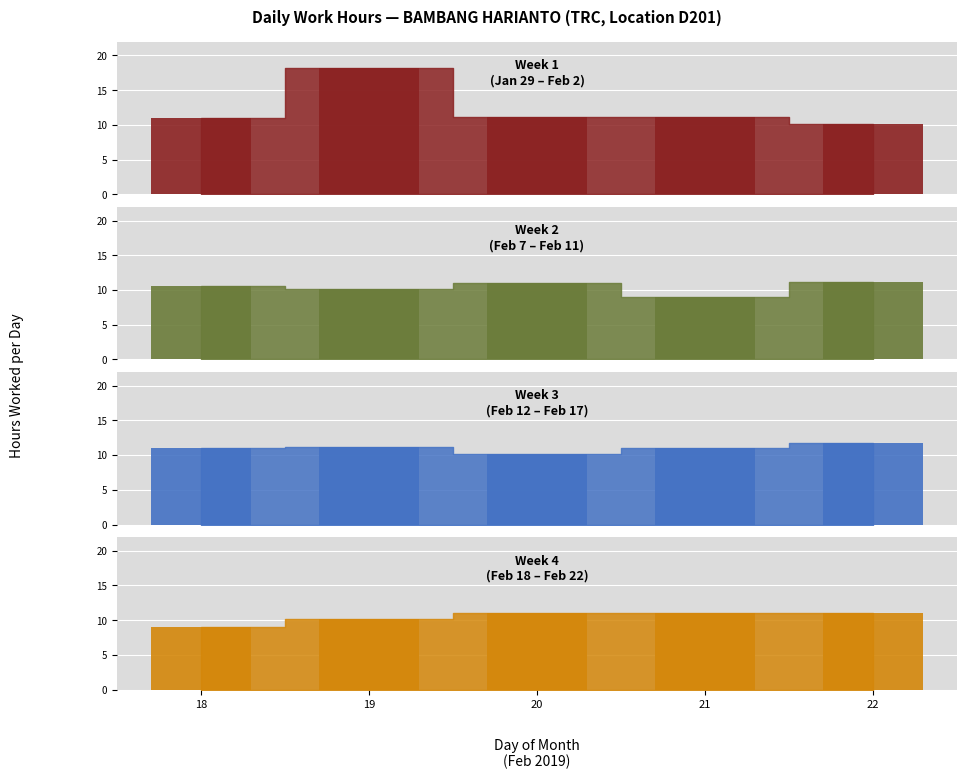

Which series has the largest total across all categories?

Week 1 (Jan 29 - Feb 2)